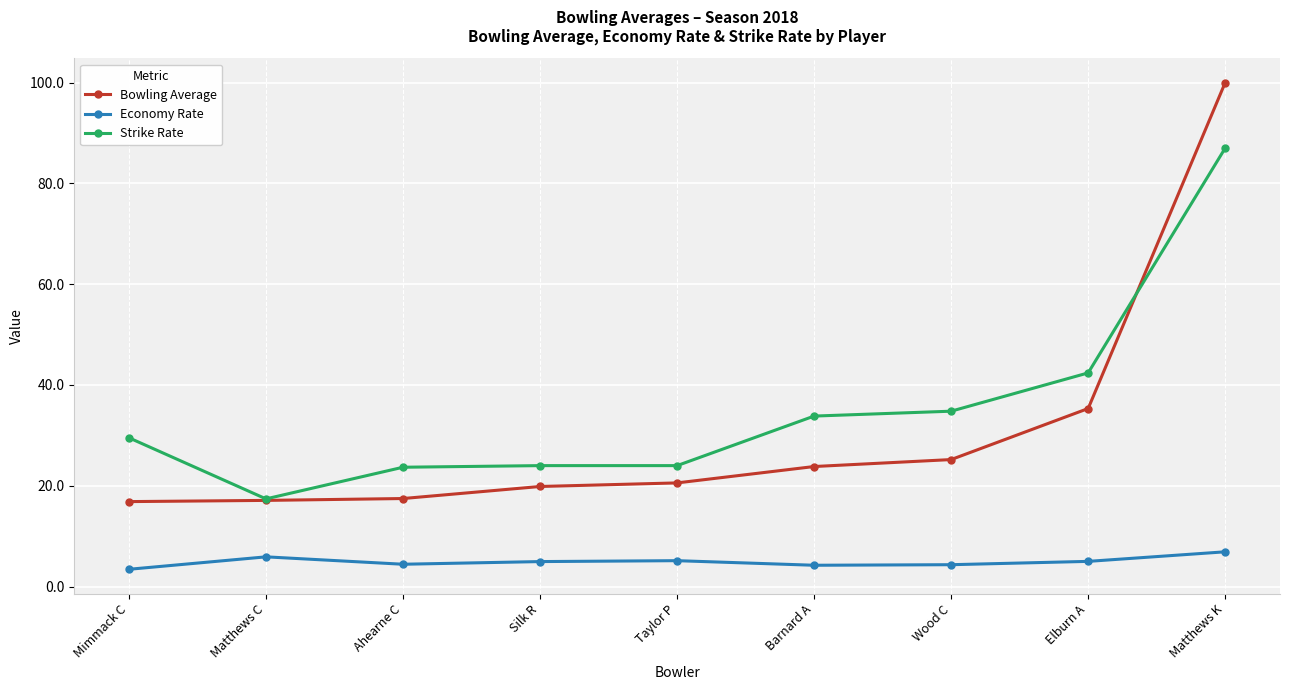

At which category is the sum across all series the highest?

Matthews K